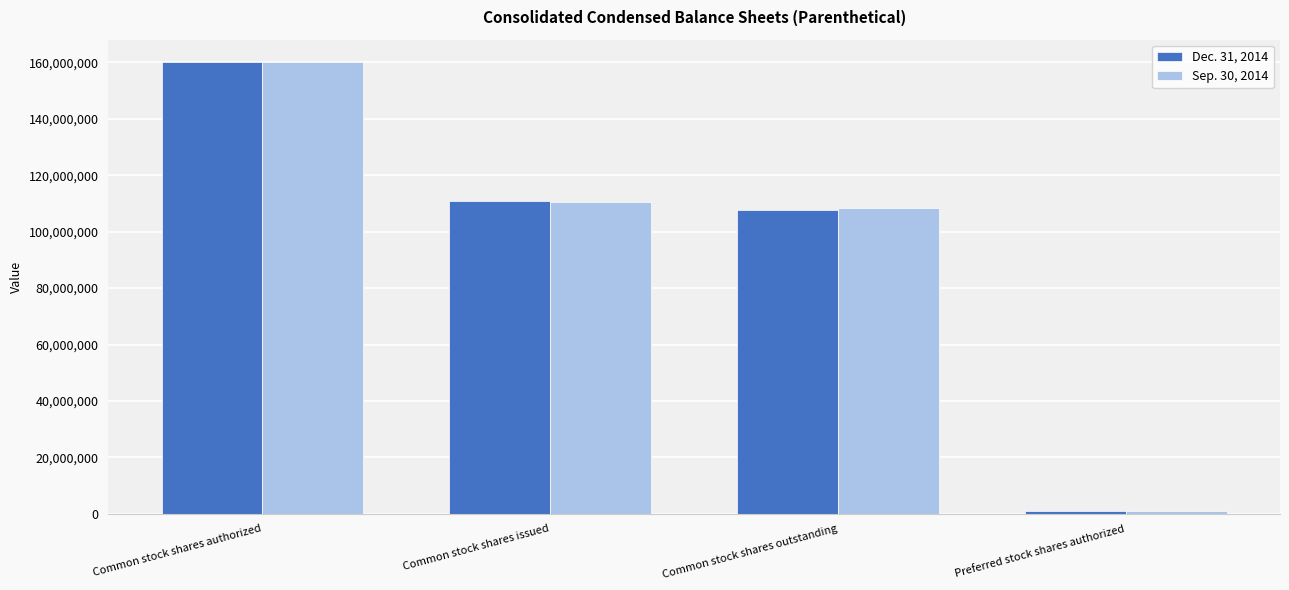

What is the difference between the Dec. 31, 2014 values at Common stock shares issued and Common stock shares outstanding?

3191613